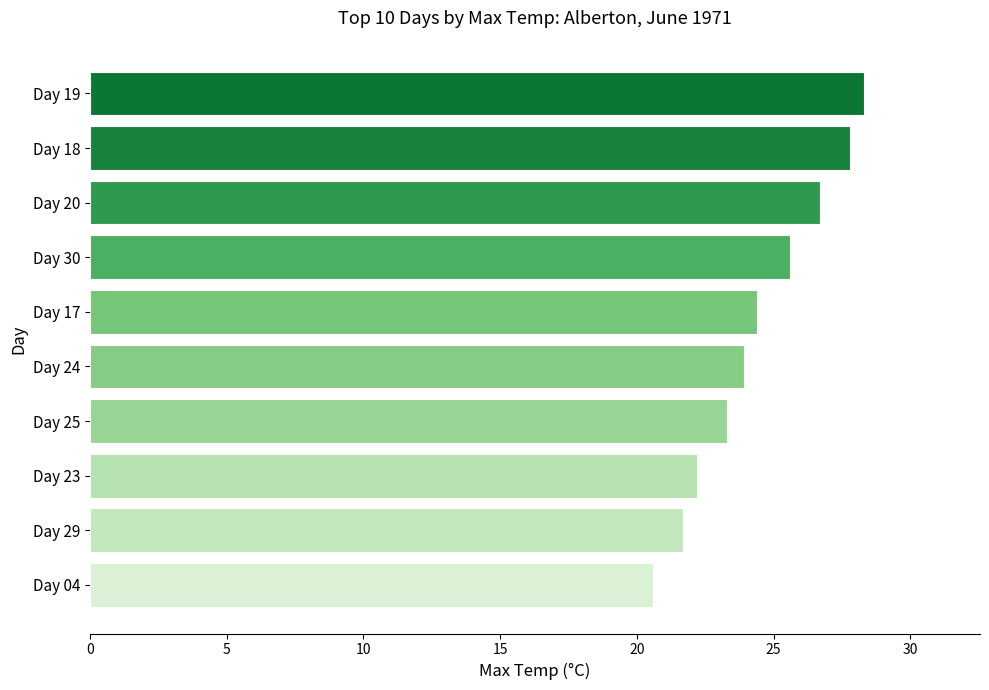

Reading bottom to top, list all the values displayed in this chart.

Day 04=20.6	Day 29=21.7	Day 23=22.2	Day 25=23.3	Day 24=23.9	Day 17=24.4	Day 30=25.6	Day 20=26.7	Day 18=27.8	Day 19=28.3